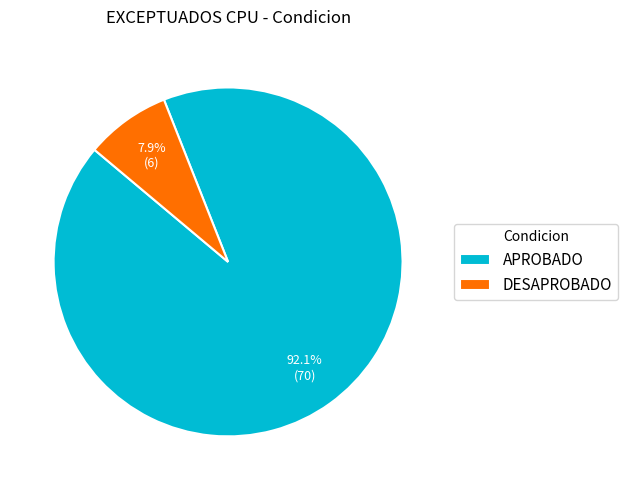

To the nearest percent, what percentage of the pie is APROBADO?

92%